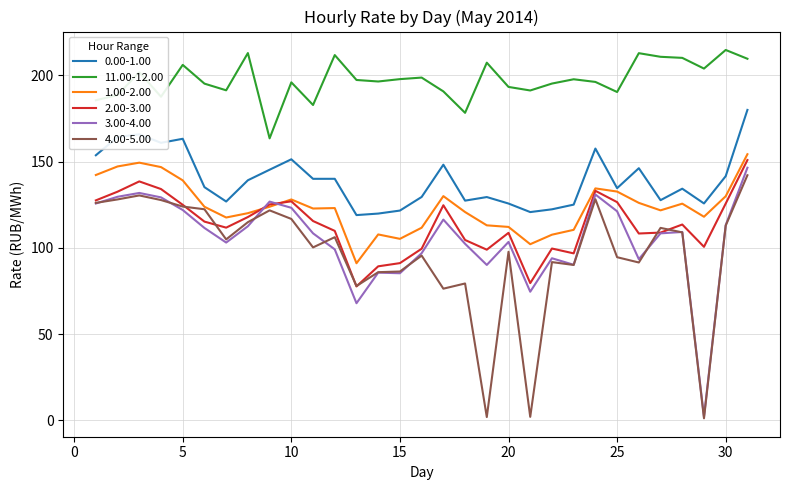

What is the greatest value displayed?

214.8